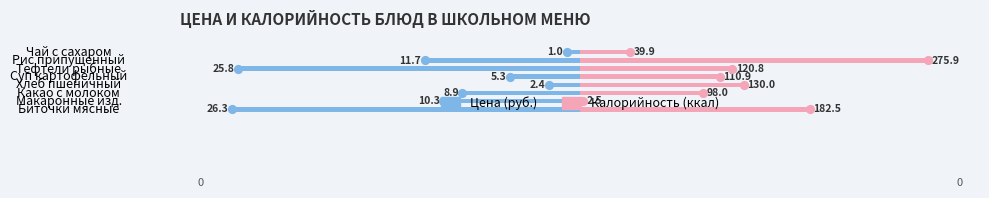

What is the value of the Калорийность (ккал) bar at the 7th from the left?

100.0